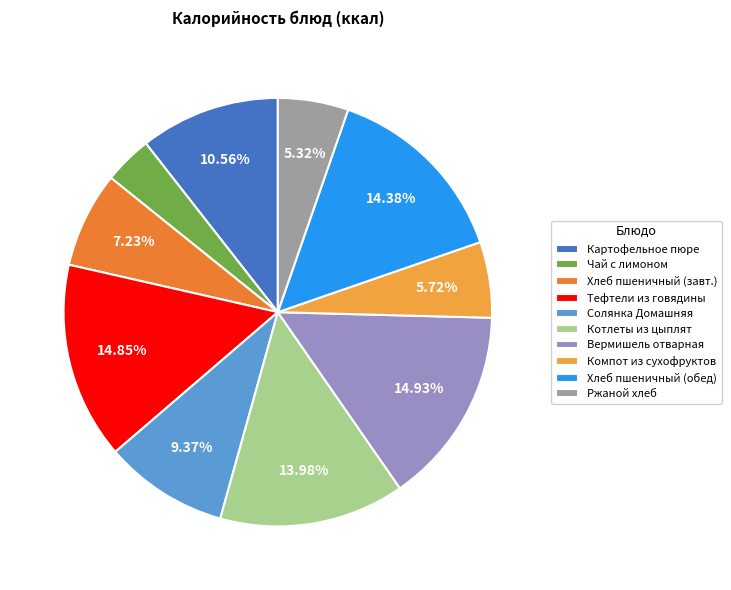

True or false: Хлеб пшеничный (обед) accounts for 6% of the total.

False